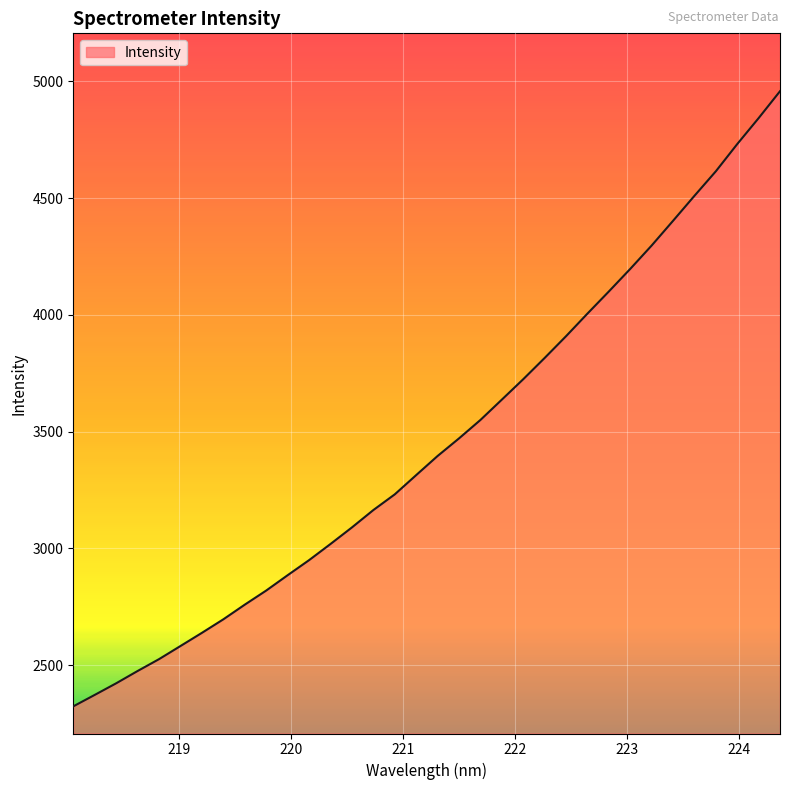

What is the maximum value shown in the chart?

4957.8